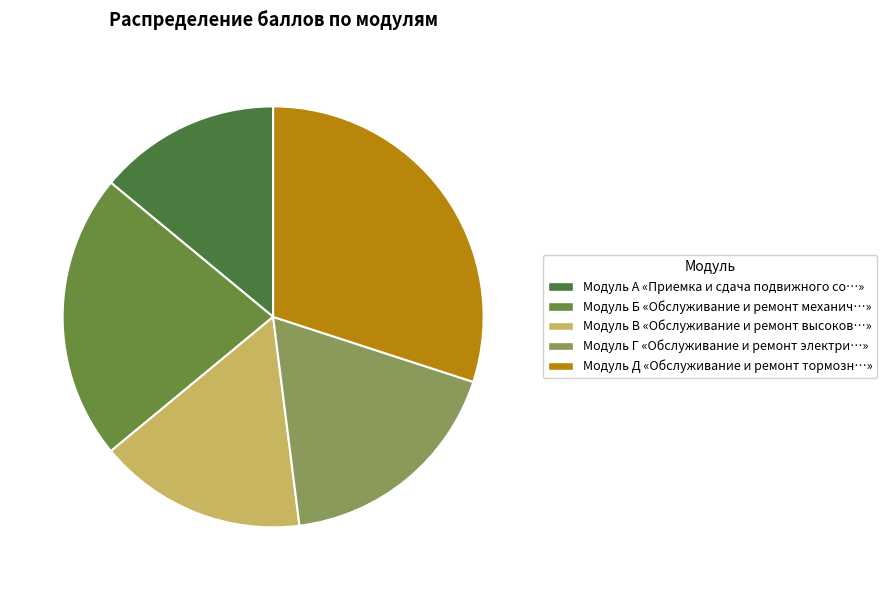

Does Модуль Б represent more than half of the total?

No